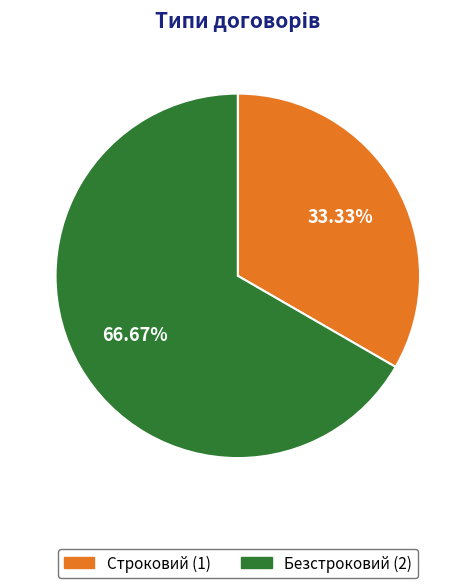

Between Строковий and Безстроковий, which is larger?

Безстроковий